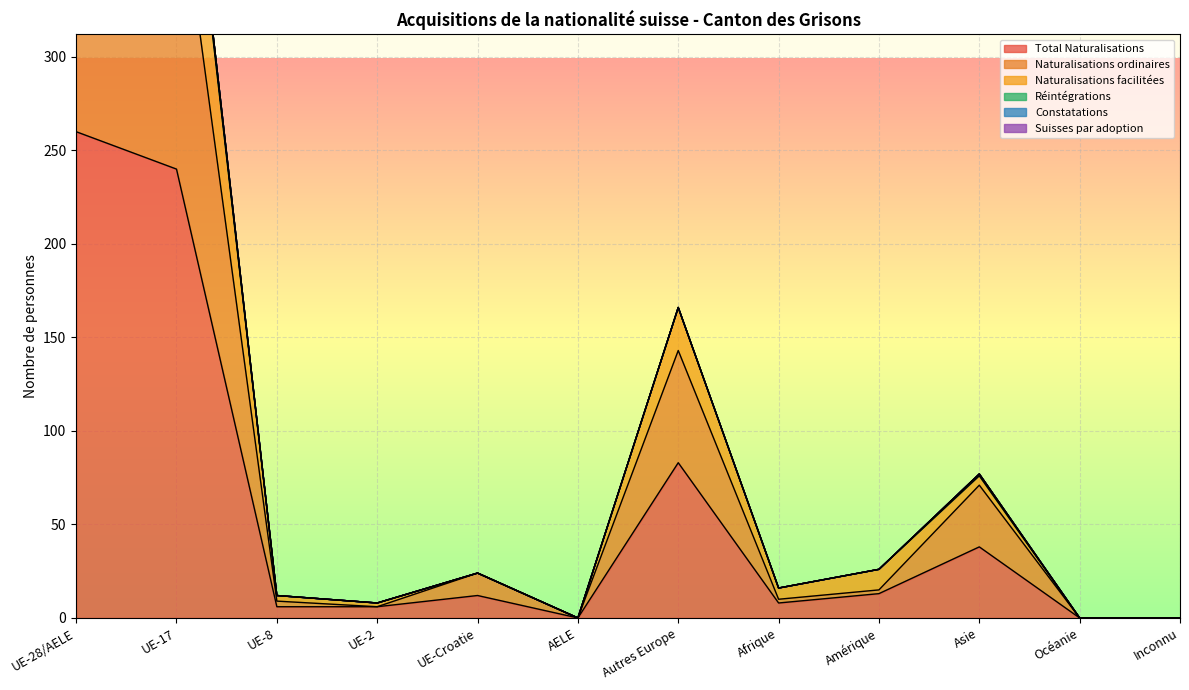

What is the label of the 3rd point from the right?

Asie